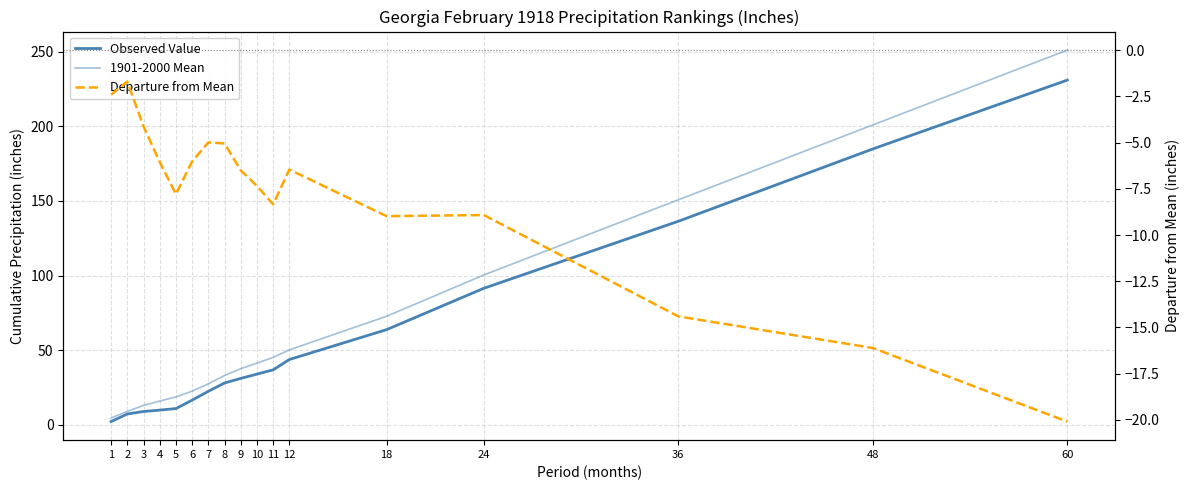

Is this an area chart (filled region under the line)?

No